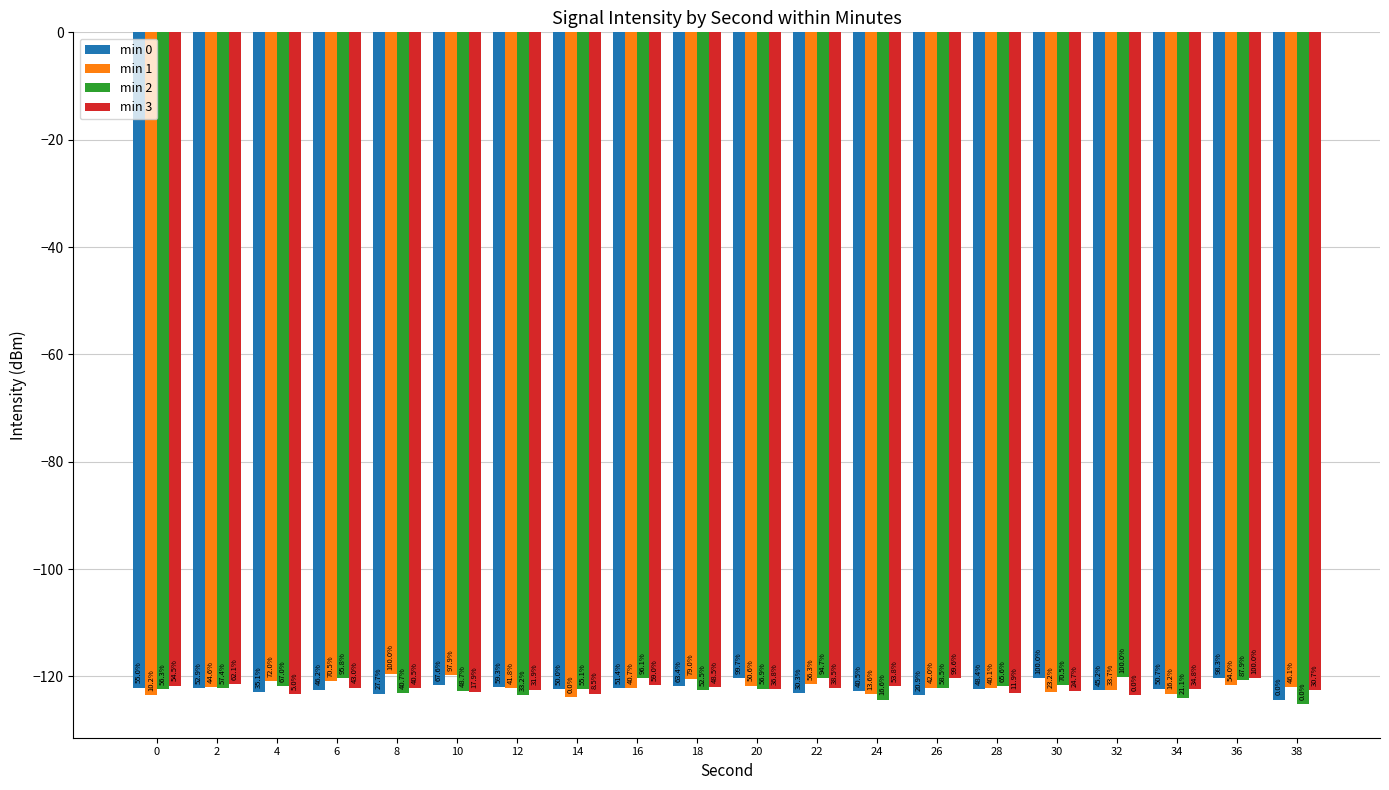

What is the sum of the min 0 values at 12 and 20?

-242.2